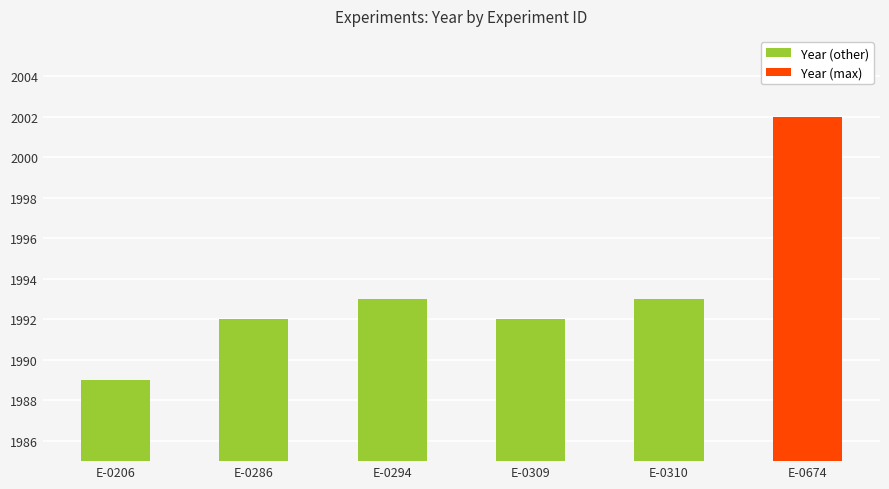

What value does the data have at E-0310, to the nearest 10?

1990